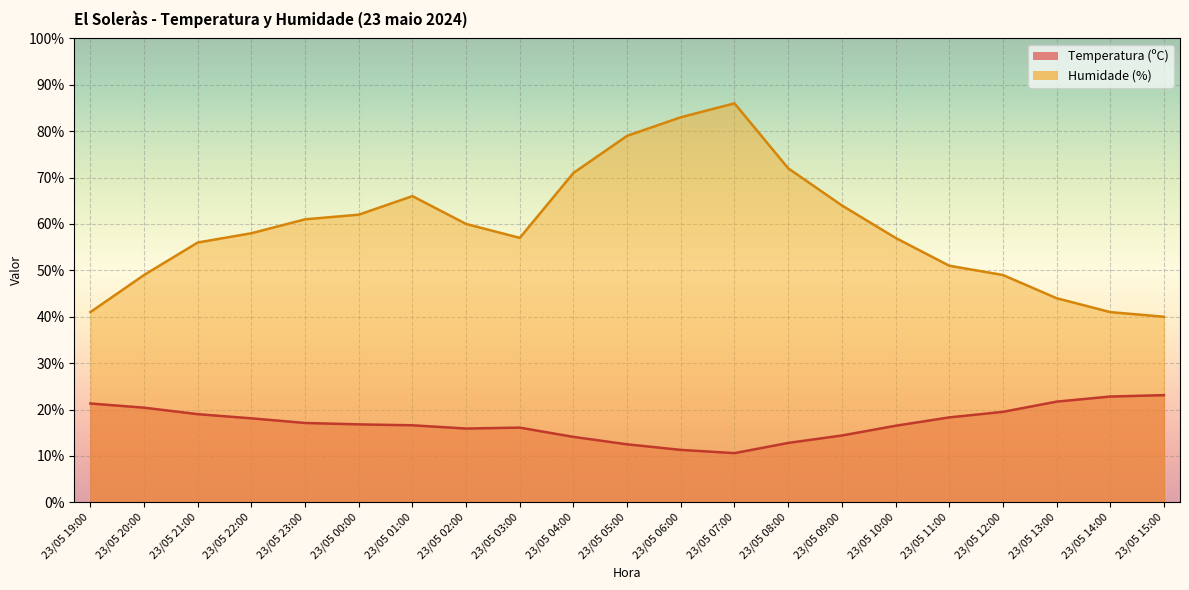

At which label is Humidade (%) closest to 63?

23/05 00:00